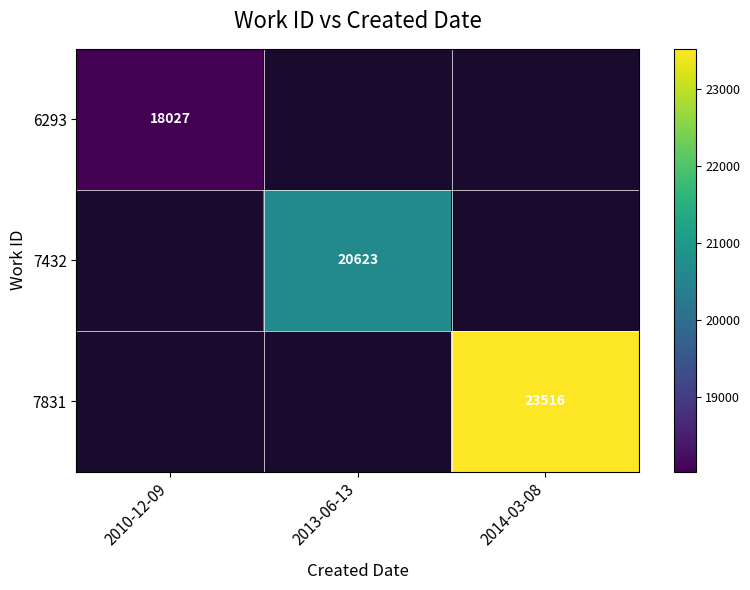

The 7432 series shows 20623 at 2013-06-13. True or false?

True